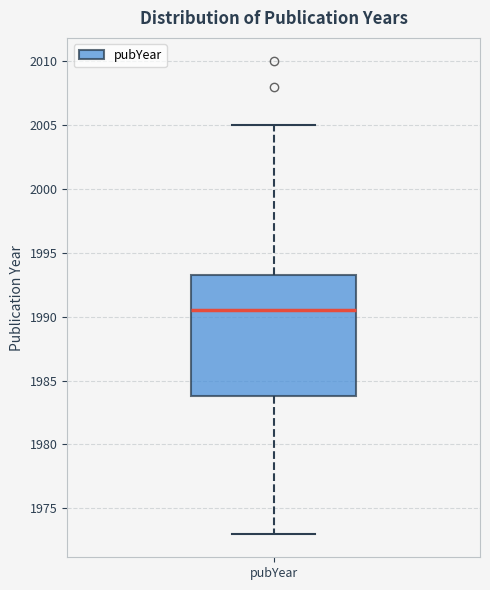

Read this box plot against the y-axis: the position of the median line, the range covered by the box, and the ends of both whiskers. The values are not printed on the chart, so give them approximately, as read against the axis.

median 1990.5, box 1984.0 to 1993.5, whiskers 1973.0 to 2005.0